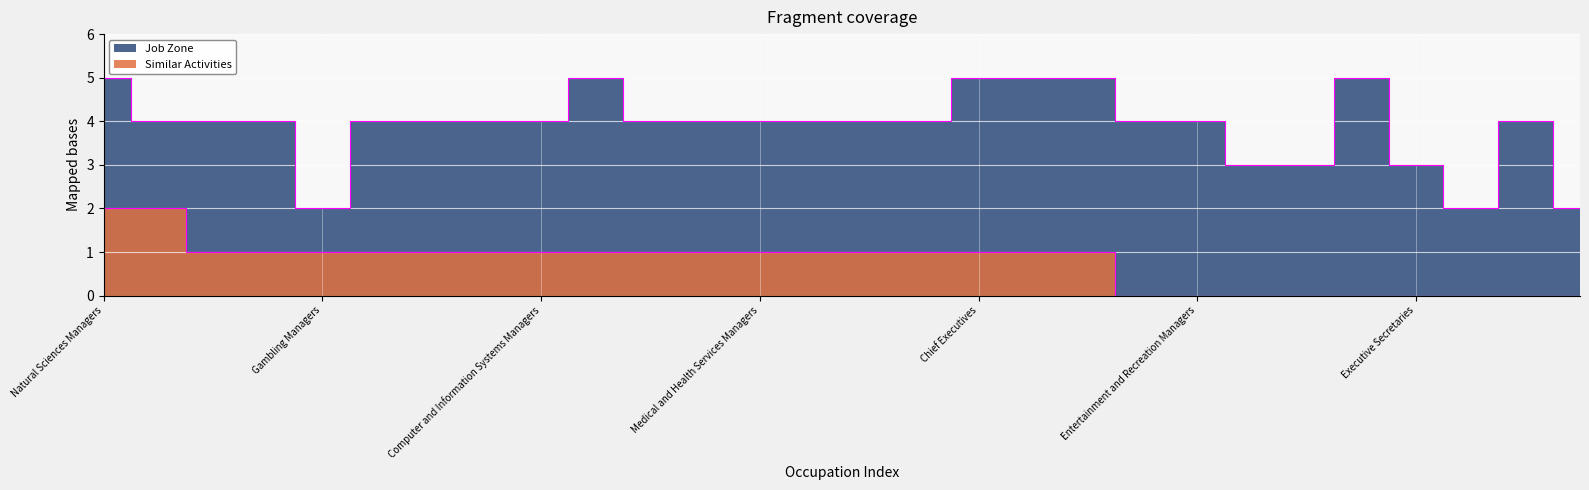

Where is Similar Activities nearest to the value 1?

General and Operations Managers